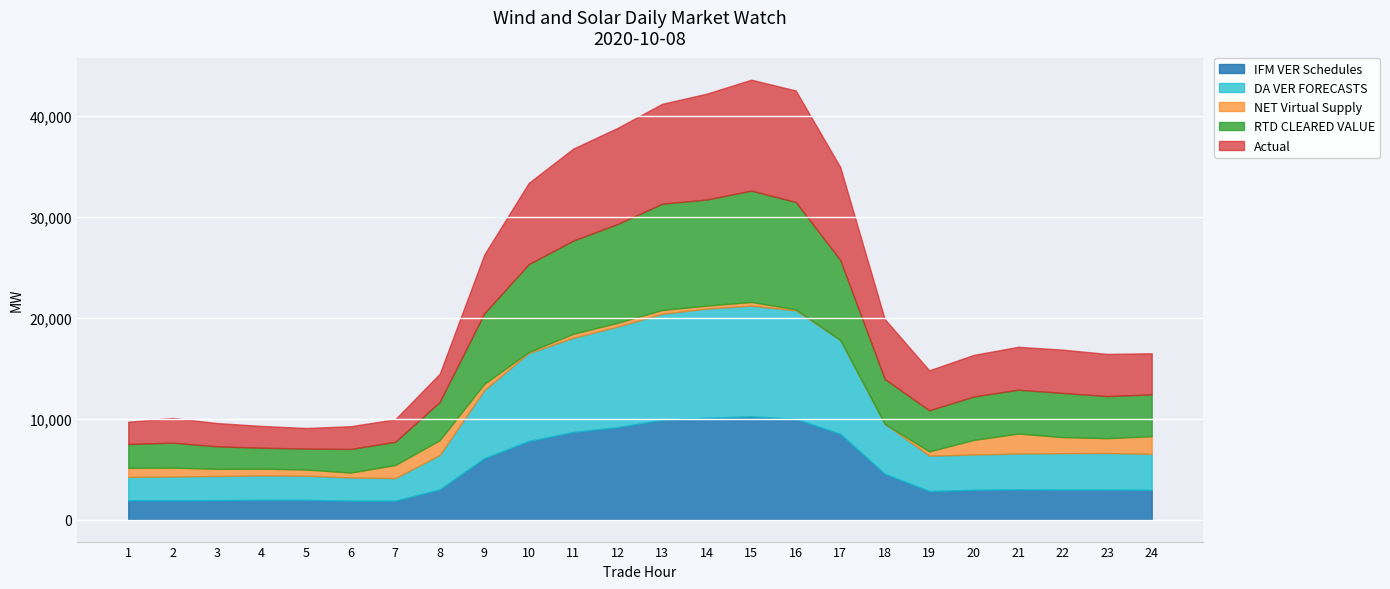

At which category does the chart reach its peak across all series?

16